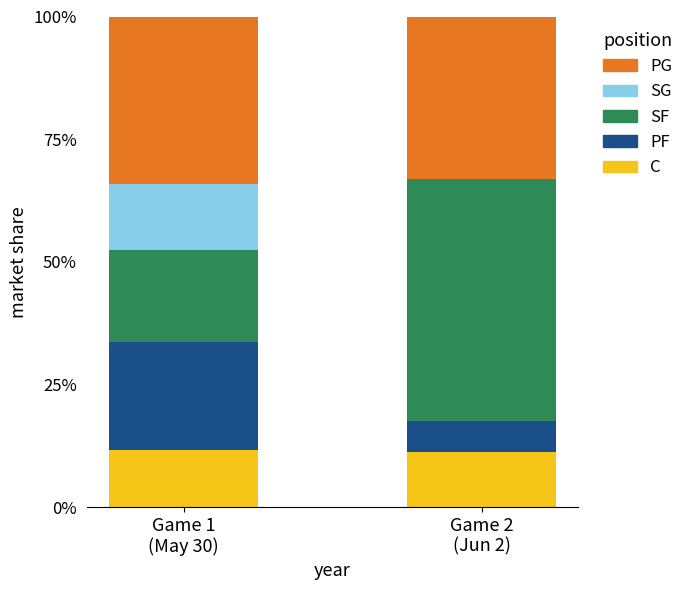

True or false: C has a value of 11.6 at Game 1
(May 30).

True